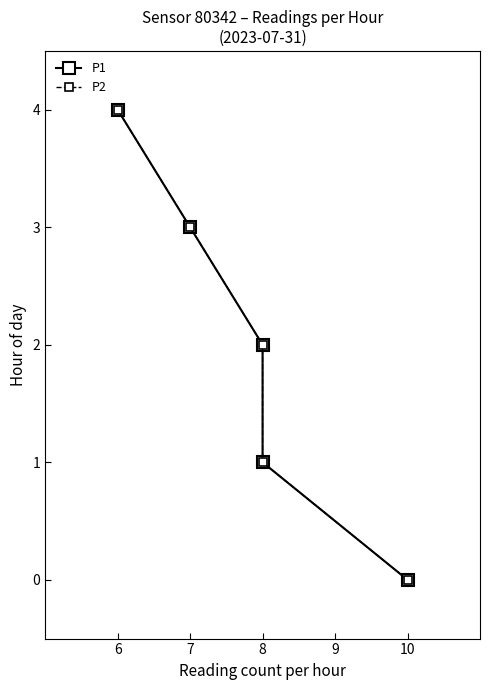

True or false: P1 and P2 intersect in this chart.

False